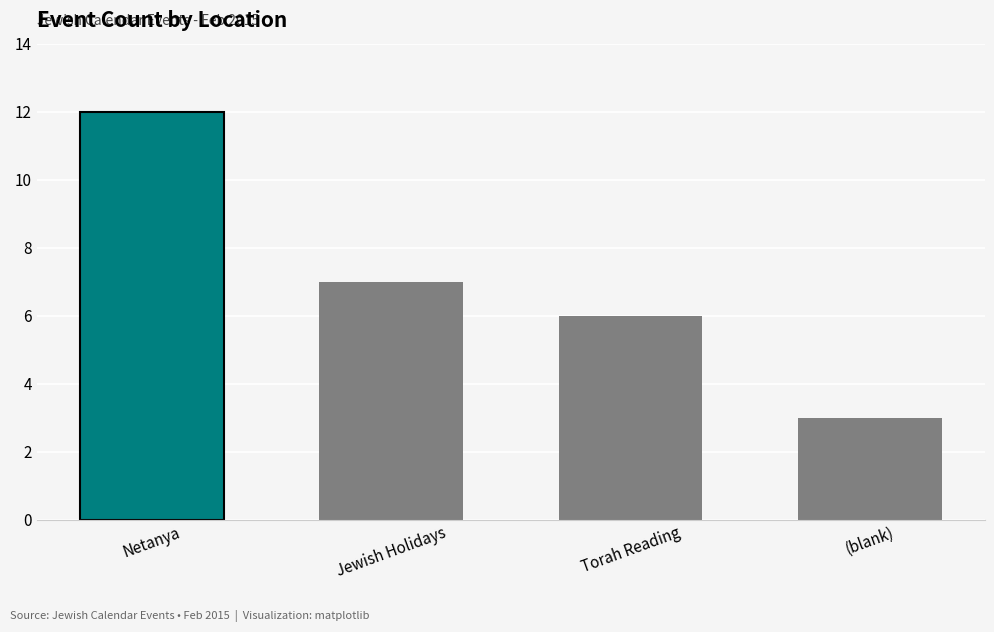

List the labels in order of value, largest first.

Netanya, Jewish Holidays, Torah Reading, (blank)